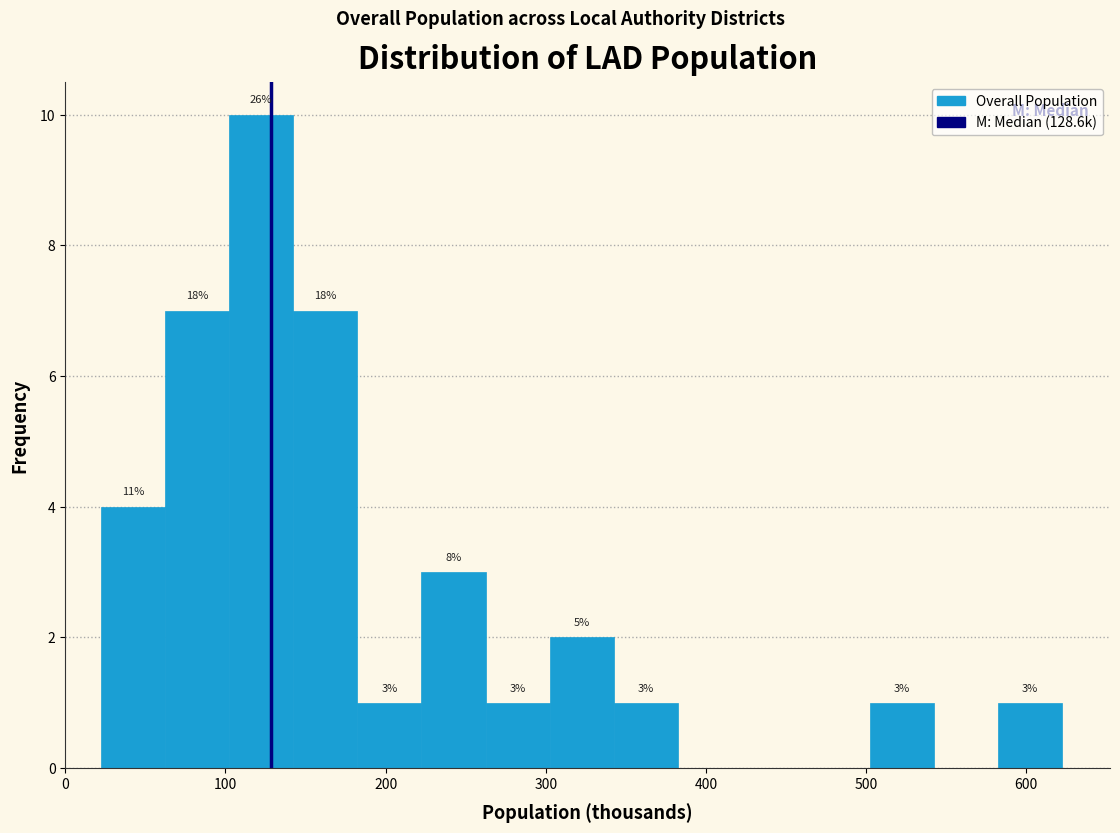

Around what value on the x-axis is the tallest bar? Give the approximate position of its centre, as read against the axis.

120